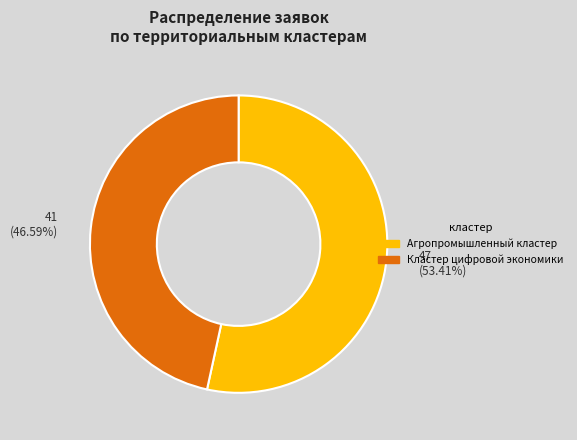

Count the number of slices in the pie.

2